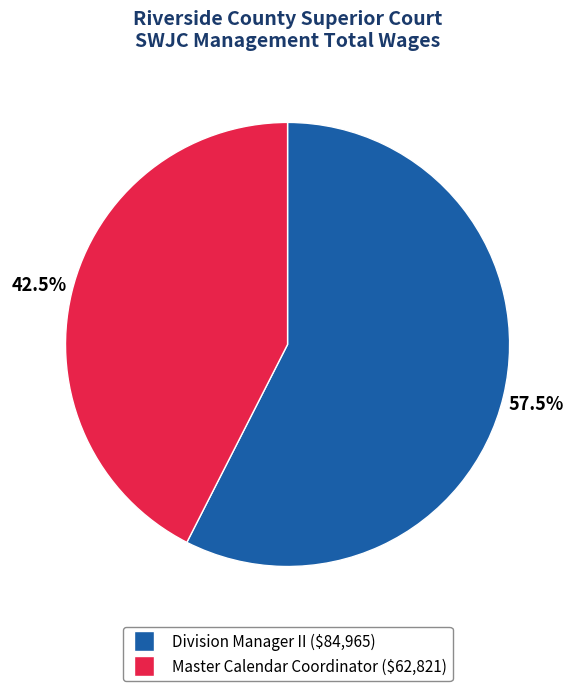

Which slice is the largest?

Division Manager II